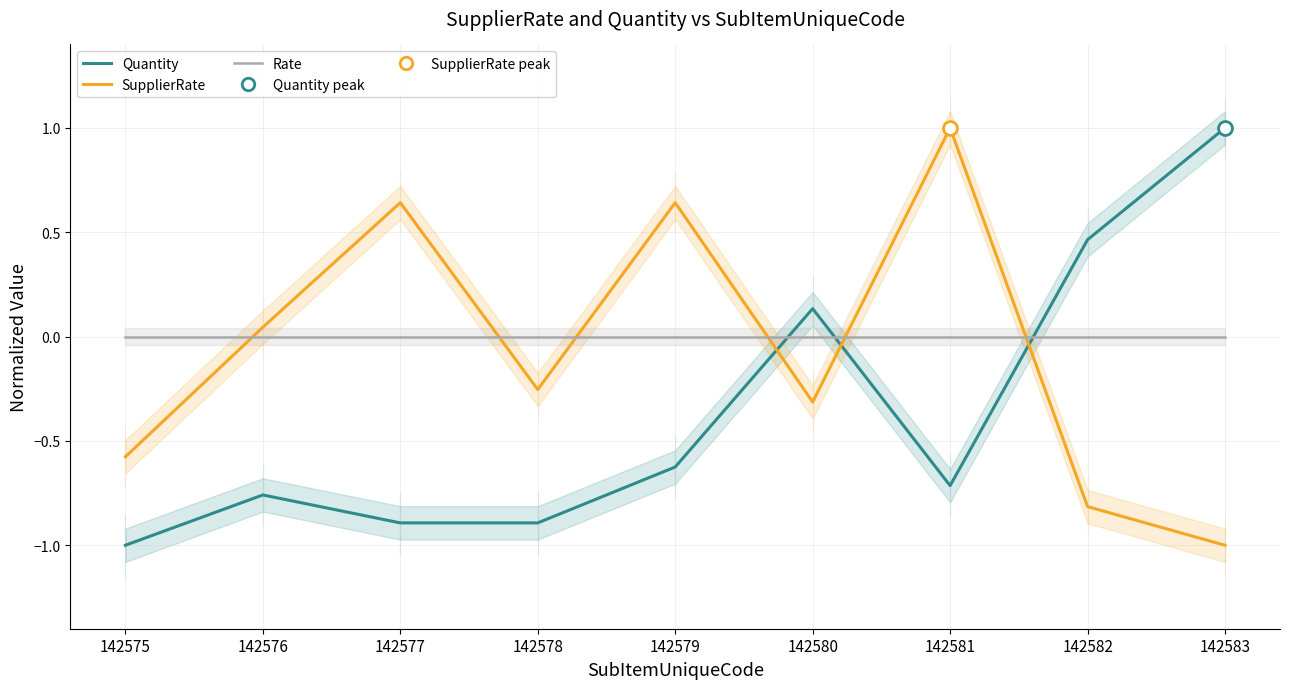

Which series has the widest spread of values?

Quantity